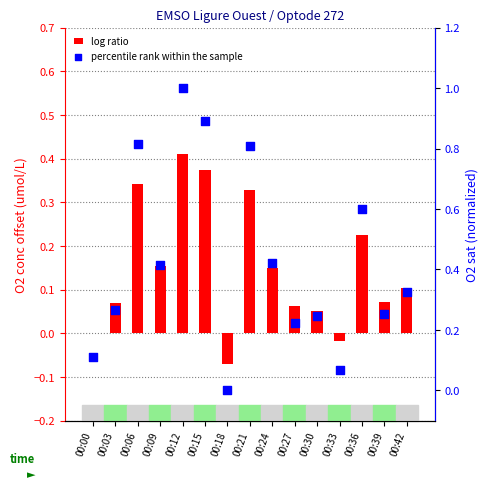

Which series contains the lowest Y value?

O2 concentration offset